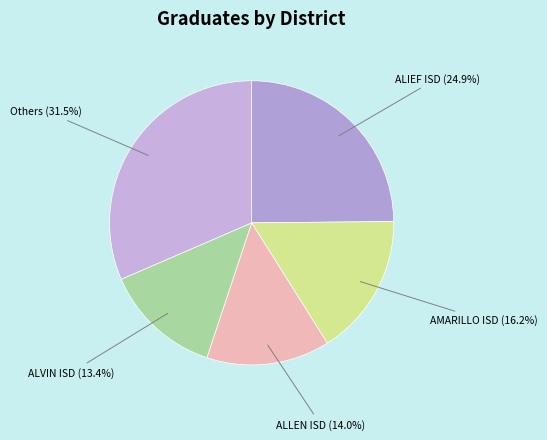

Is there a majority slice in this chart?

No